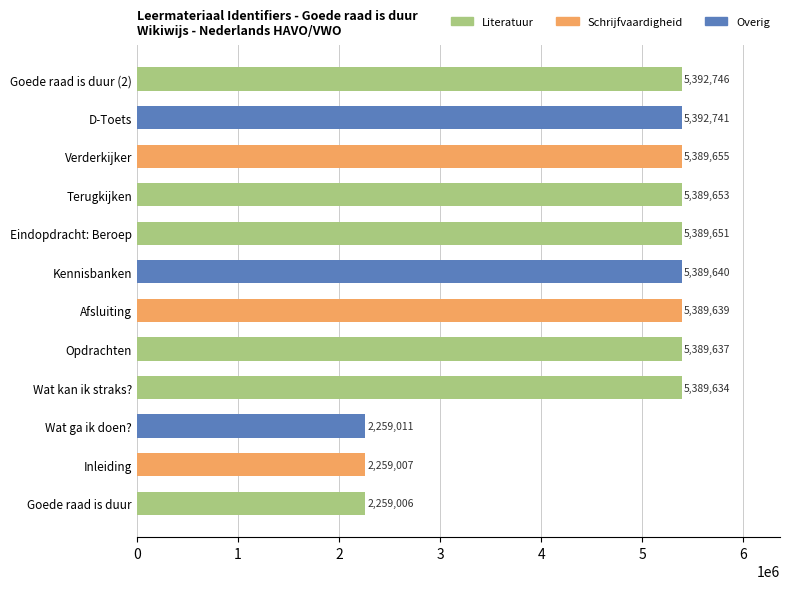

Which has a higher value, Goede raad is duur or Verderkijker?

Verderkijker